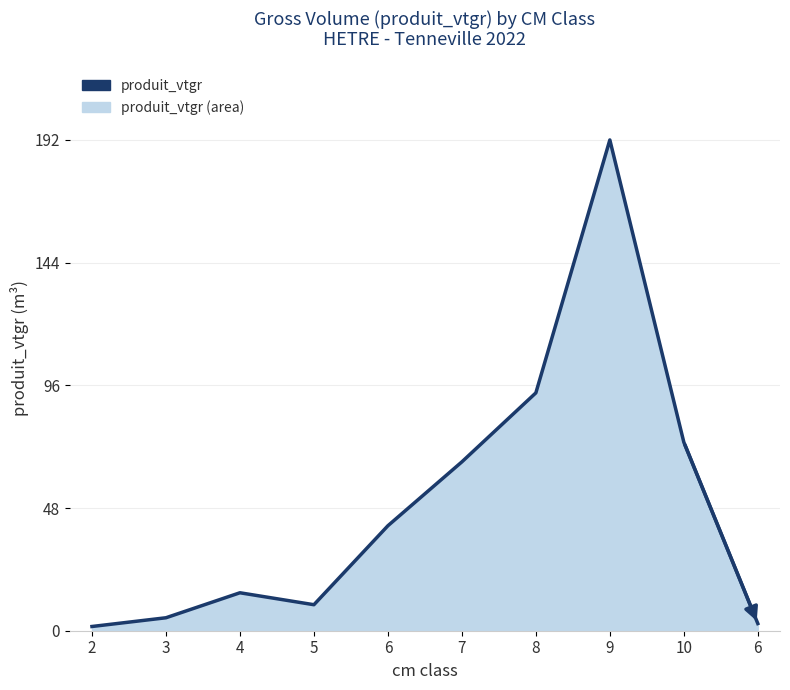

How many values are below 41?

5